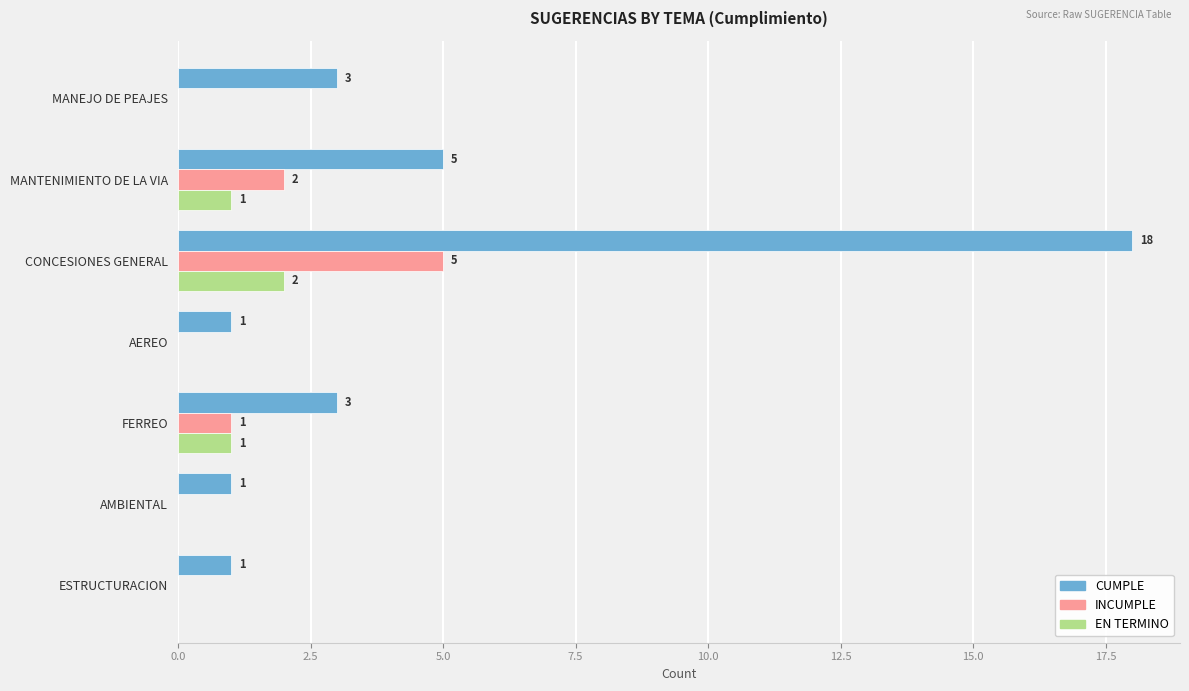

Which series changed the most between MANTENIMIENTO DE LA VIA and AMBIENTAL?

CUMPLE